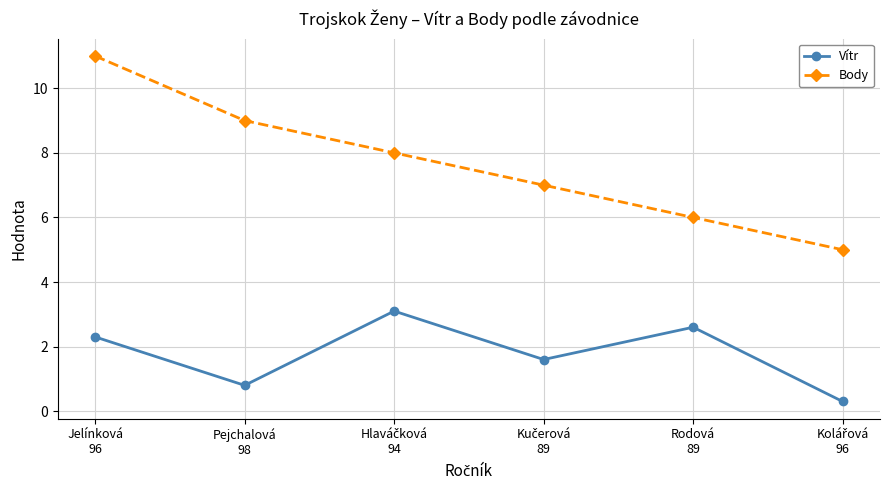

Which series has the largest total across all categories?

Body